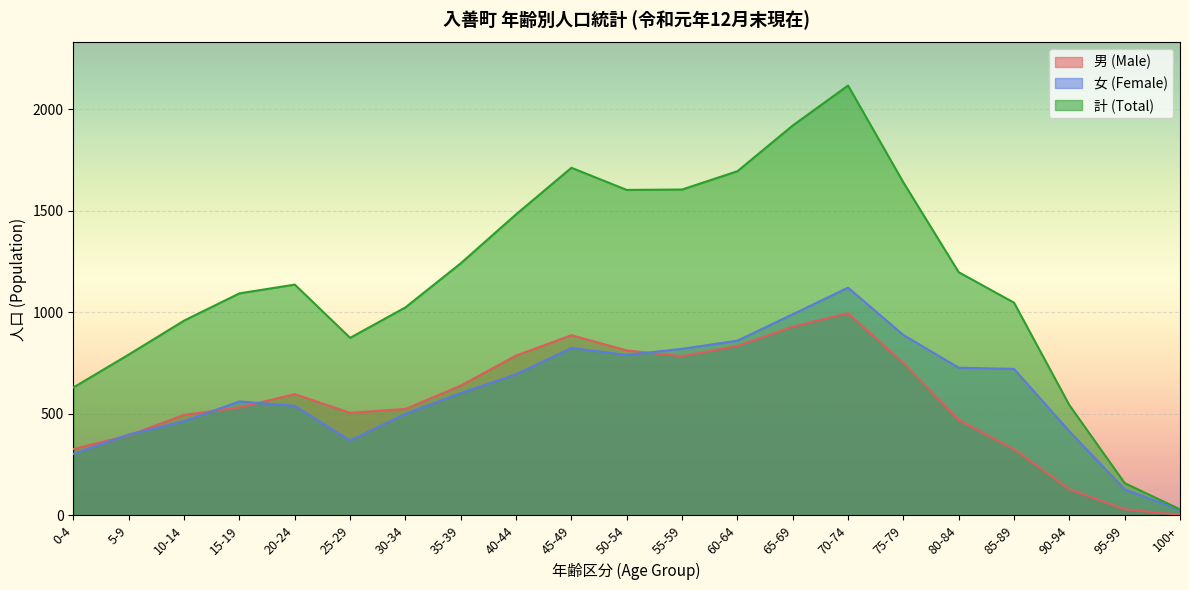

What are all the series names shown in the legend?

男 (Male), 女 (Female), 計 (Total)